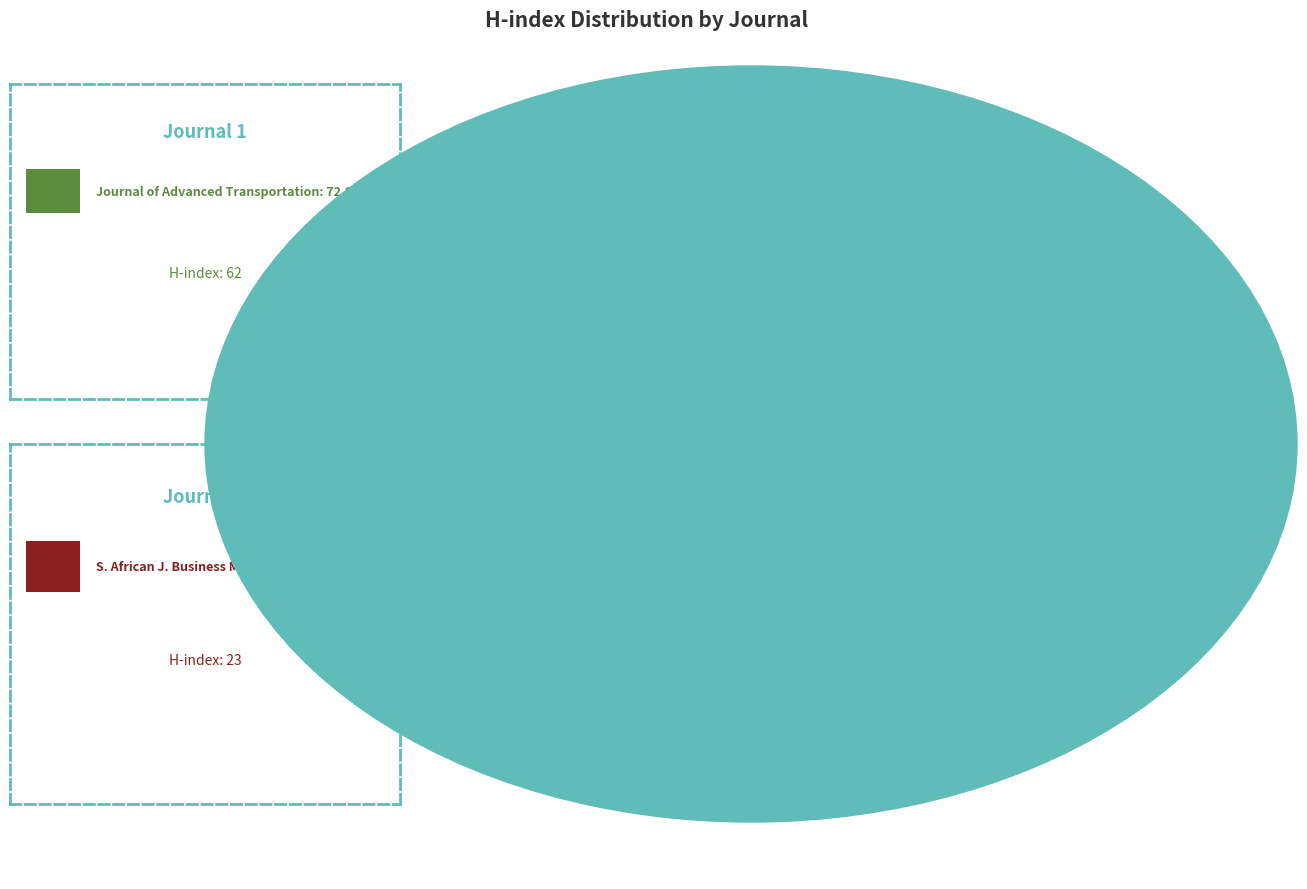

To the nearest percent, what percentage of the pie is South African Journal of Business Management?

50%